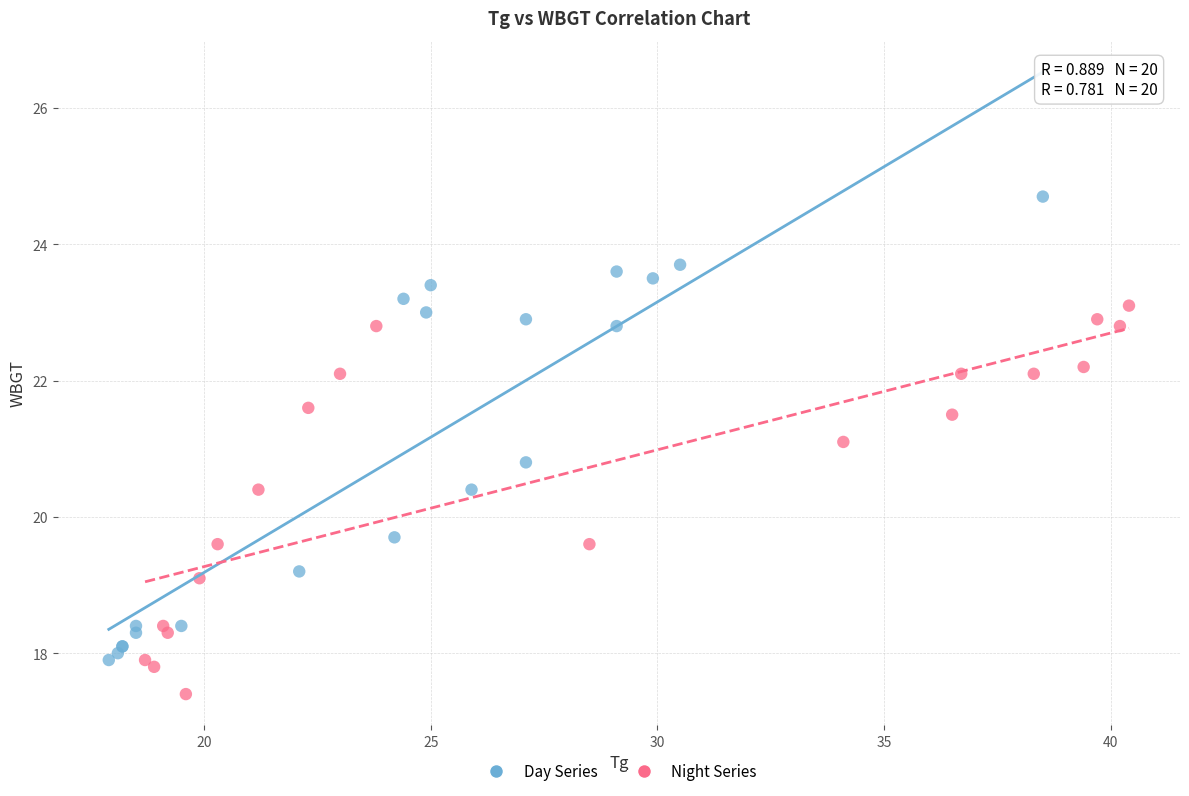

Which series reaches the maximum Y coordinate?

Day Series